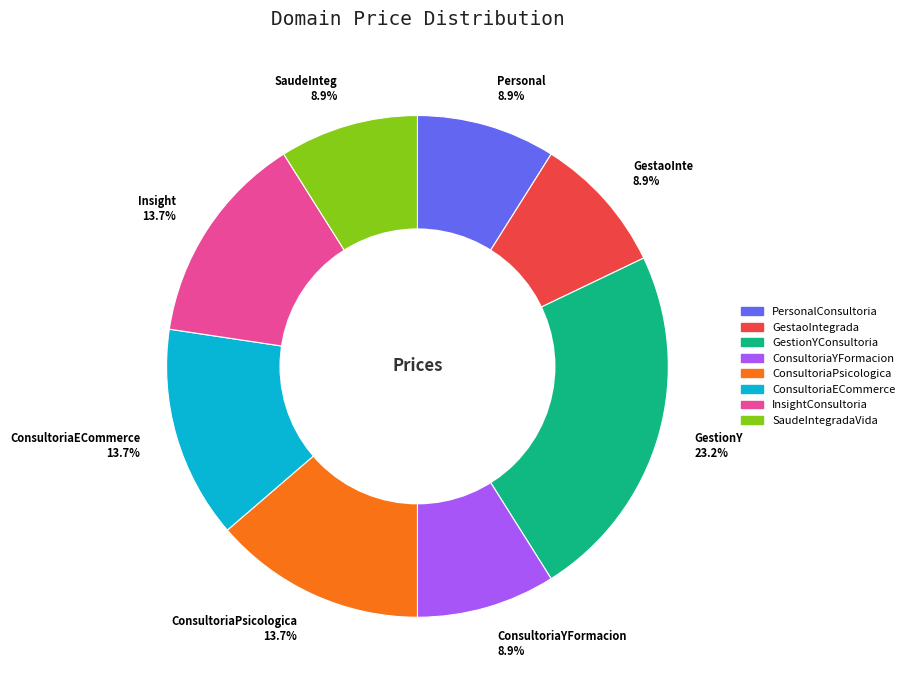

How many slices are in this pie chart?

8